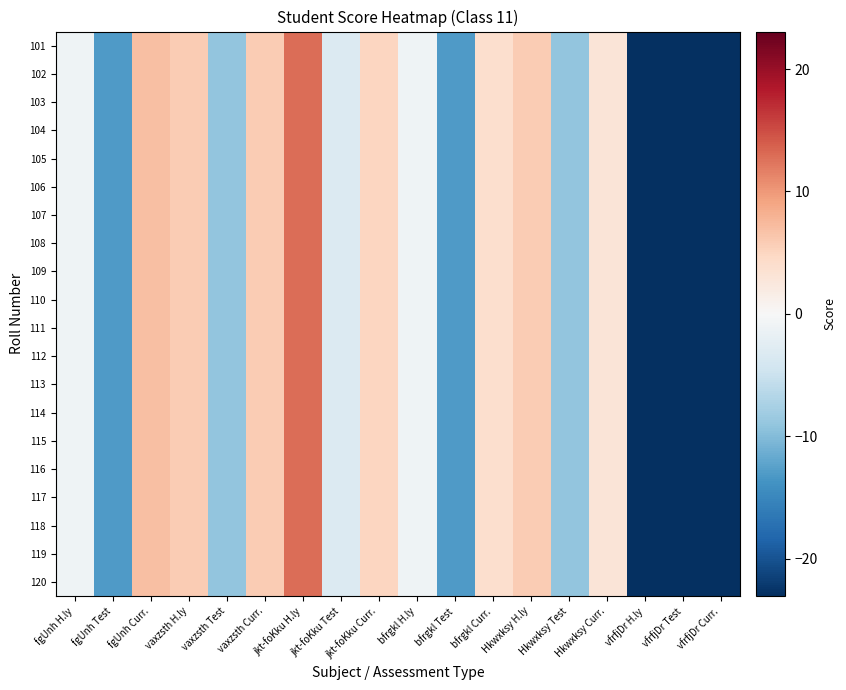

What is the total value across all series at vaxzsth H.ly?

118.7